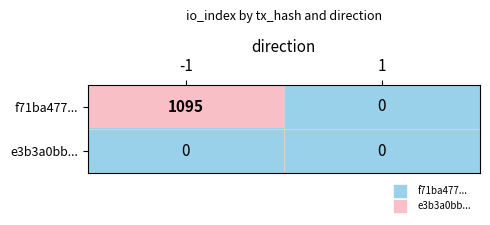

List the series in order of their overall mean, highest first.

f71ba477..., e3b3a0bb...